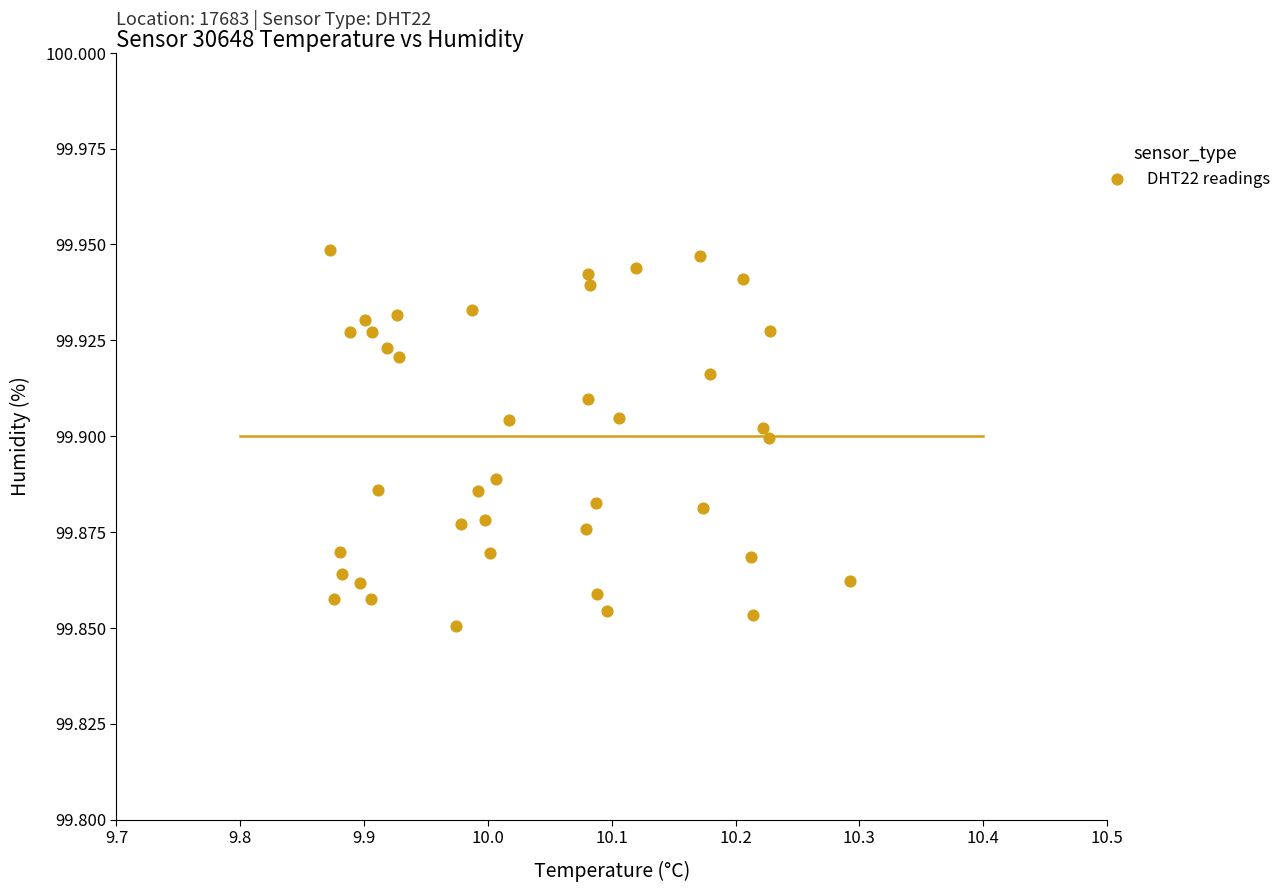

What is the range of X values (max minus min)?

0.4